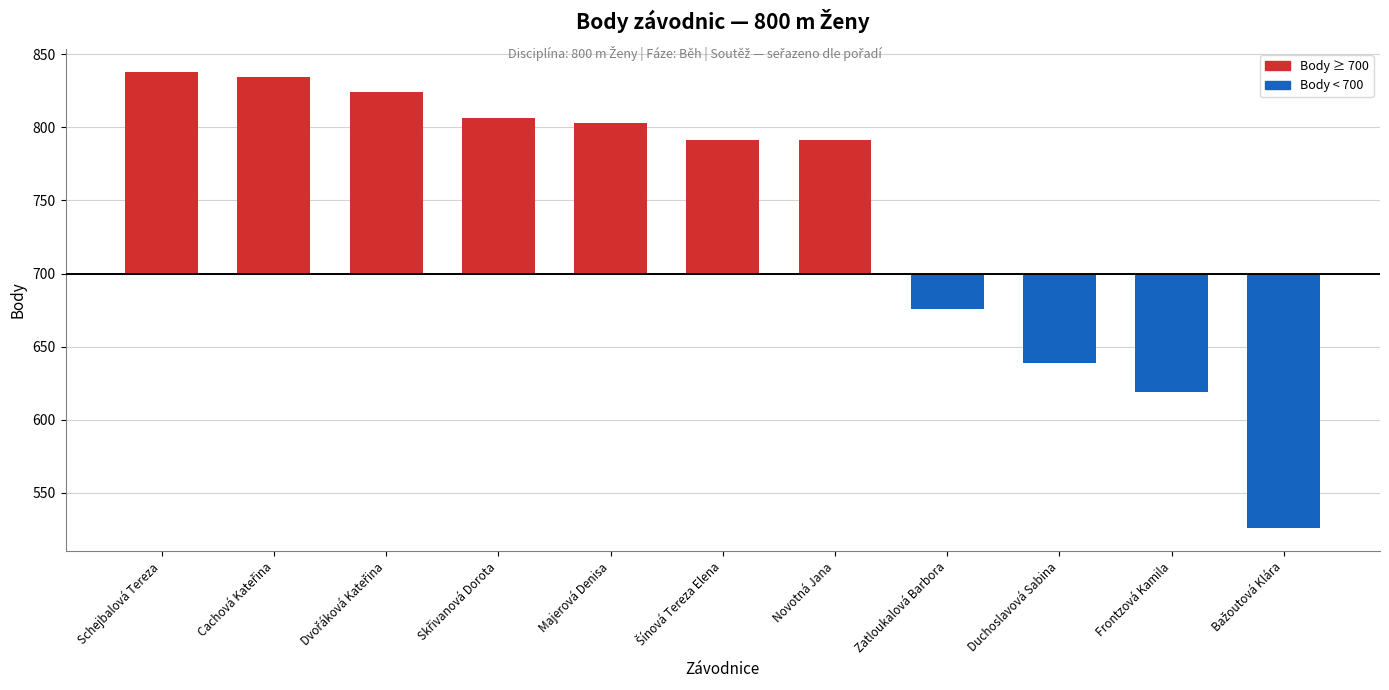

Reading right to left, transcribe all the data shown in this chart.

526	619	639	676	791	791	803	806	824	834	838